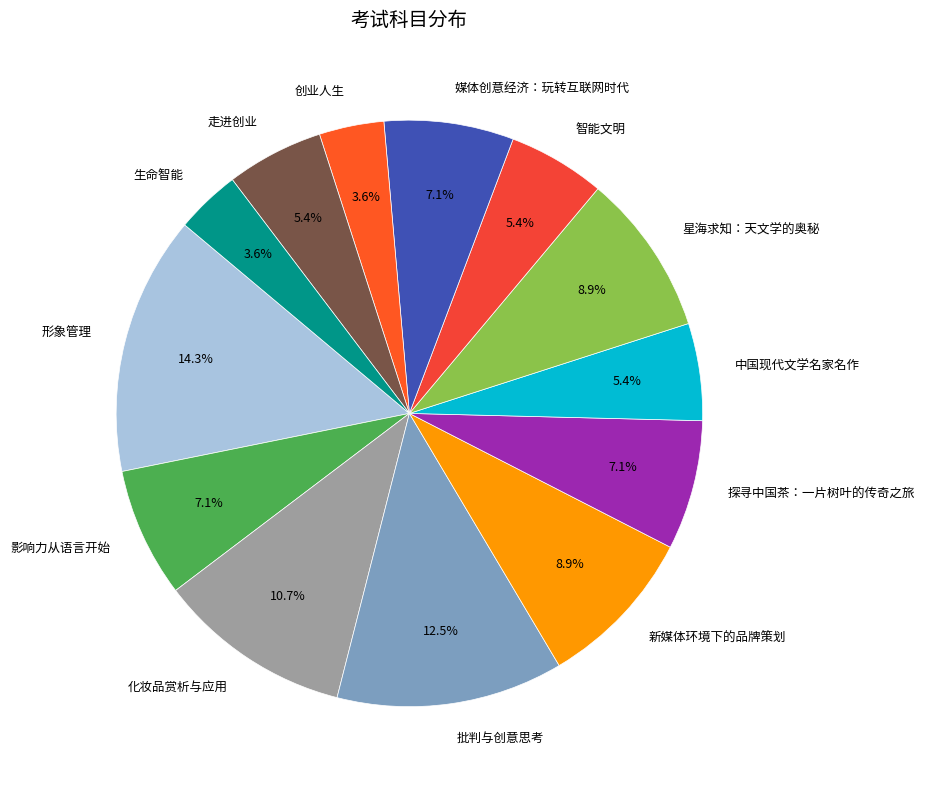

To the nearest percent, what portion does 影响力从语言开始 represent?

7%